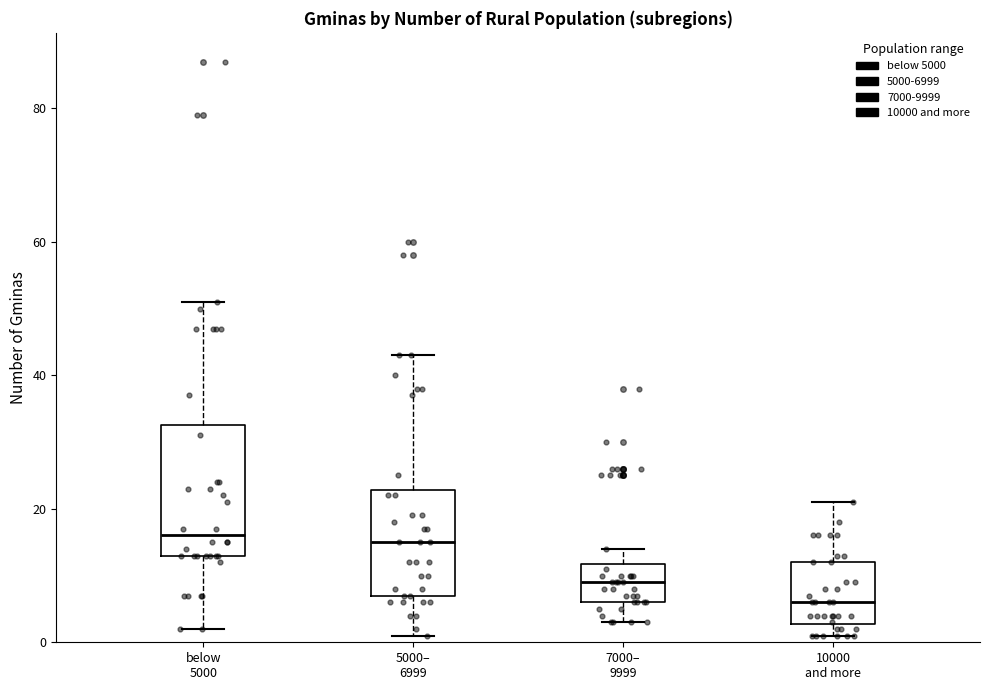

Which box is the tallest, from its lower edge to its upper edge?

below 5000